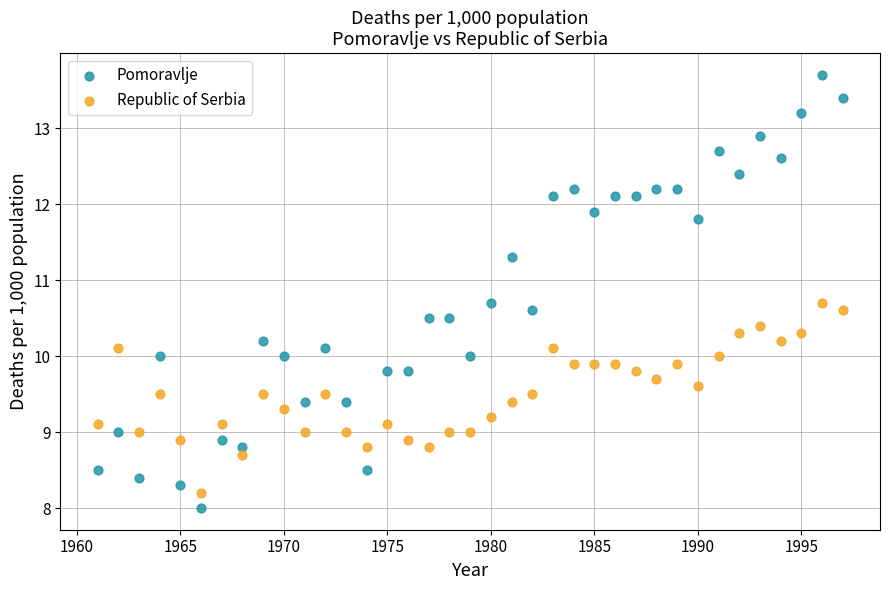

Which series contains the highest Y value?

Pomoravlje